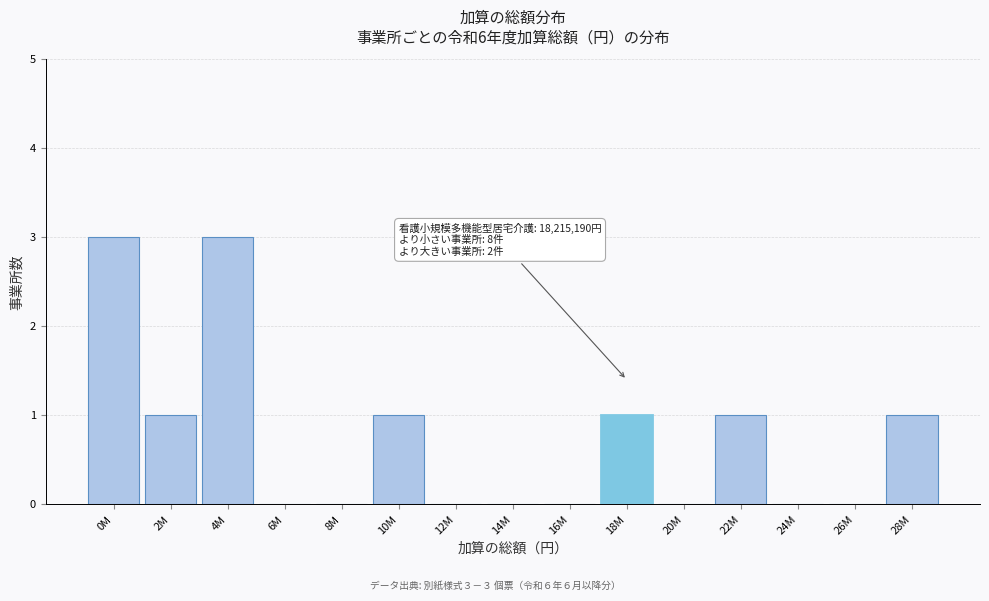

Reading left to right, extract all data points from this chart.

0M=3	2M=1	4M=3	6M=0	8M=0	10M=1	12M=0	14M=0	16M=0	18M=1	20M=0	22M=1	24M=0	26M=0	28M=1